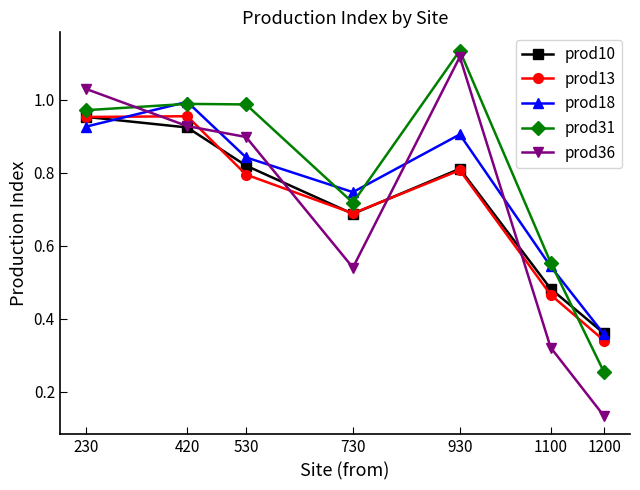

Which label corresponds to the largest value in the chart?

930